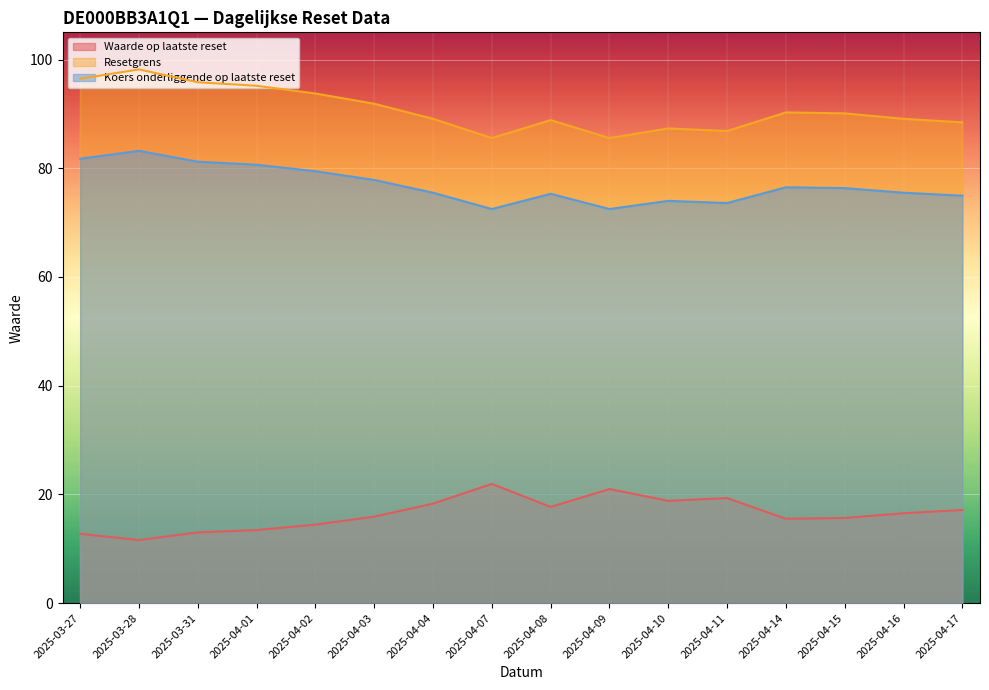

What is the spread (max minus min) of values at 2025-03-28?

86.6